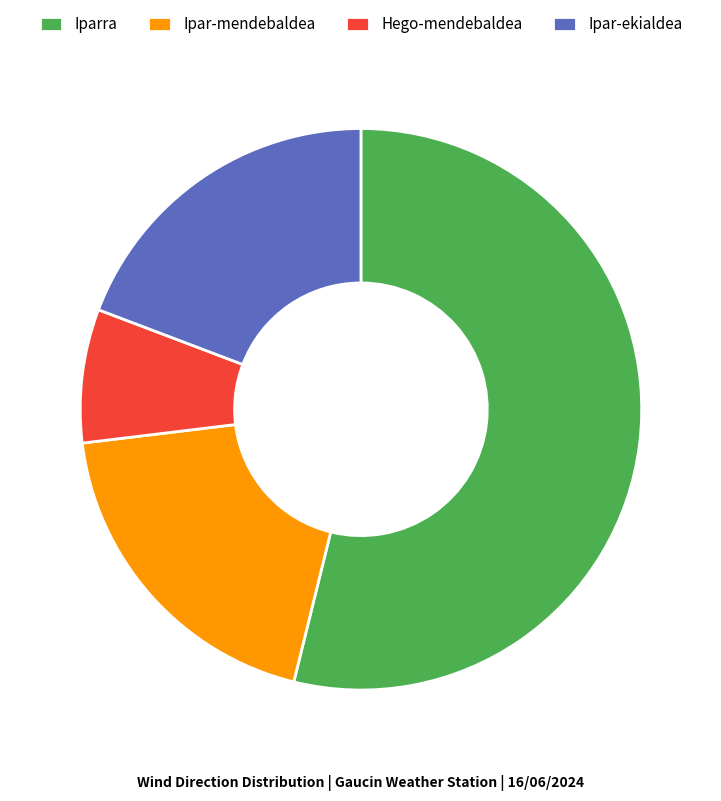

Do Ipar-mendebaldea and Iparra together represent more than half of the pie?

Yes